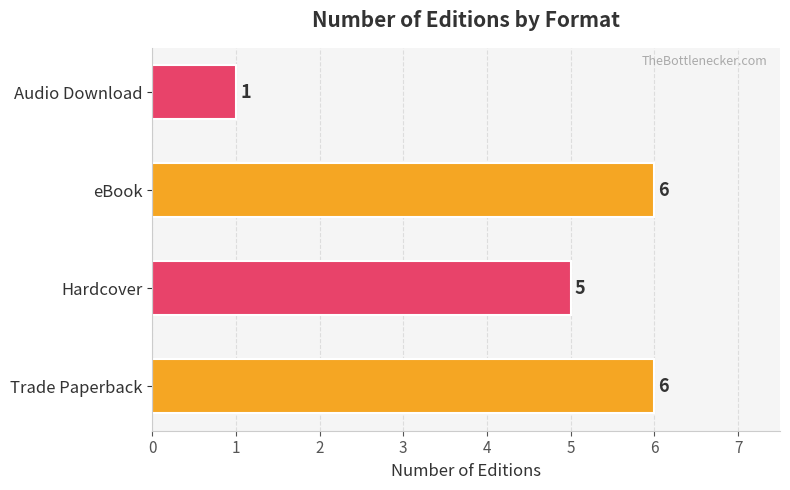

Count the values in the range 5 to 6.

3